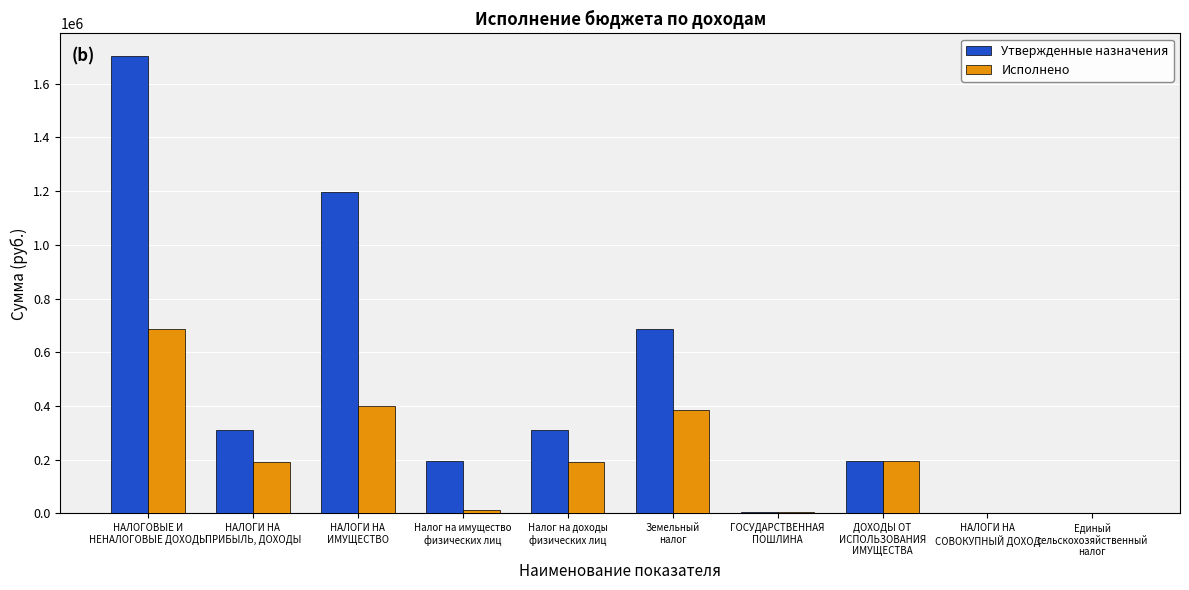

What is the sum of all Утвержденные назначения values?

4599200.0